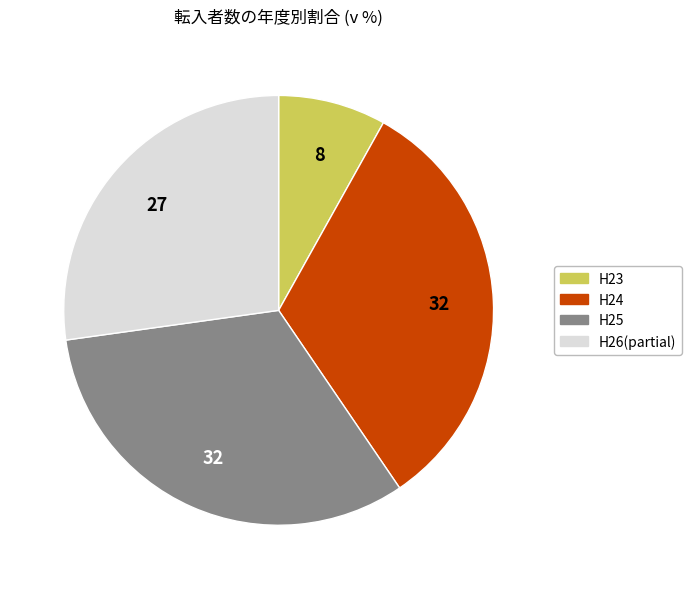

Is there any slice that represents more than half of the pie?

No